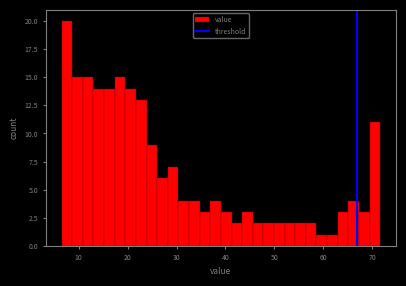

Around what value on the x-axis is the tallest bar? Give the approximate position of its centre, as read against the axis.

8